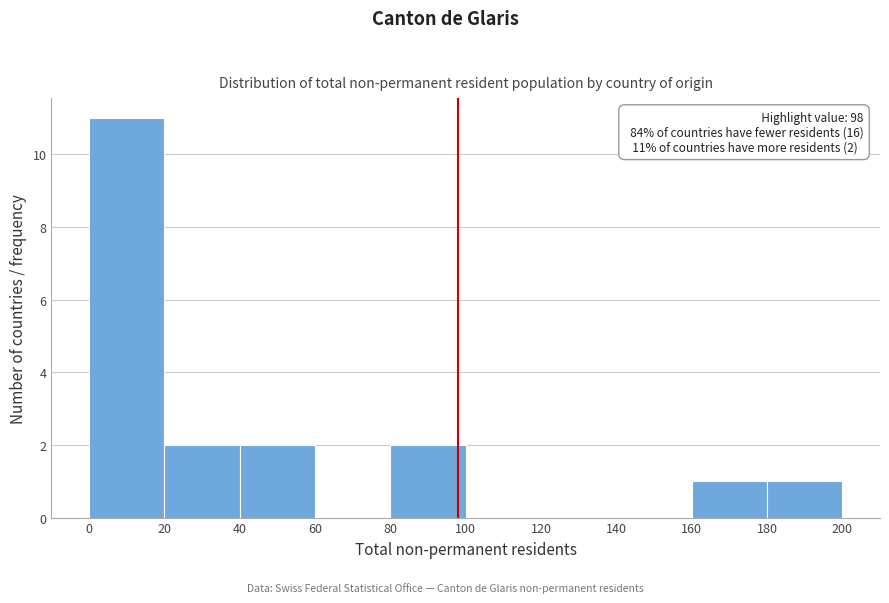

Over which range of the x-axis is the bar tallest?

0 to 20